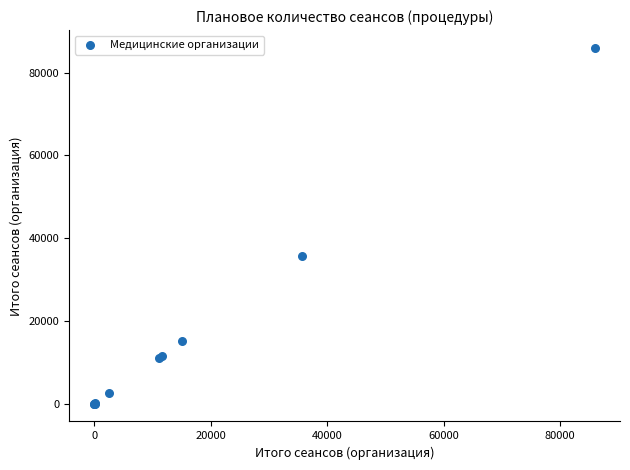

What Y value in the scatter plot is closest to 42985?

35652